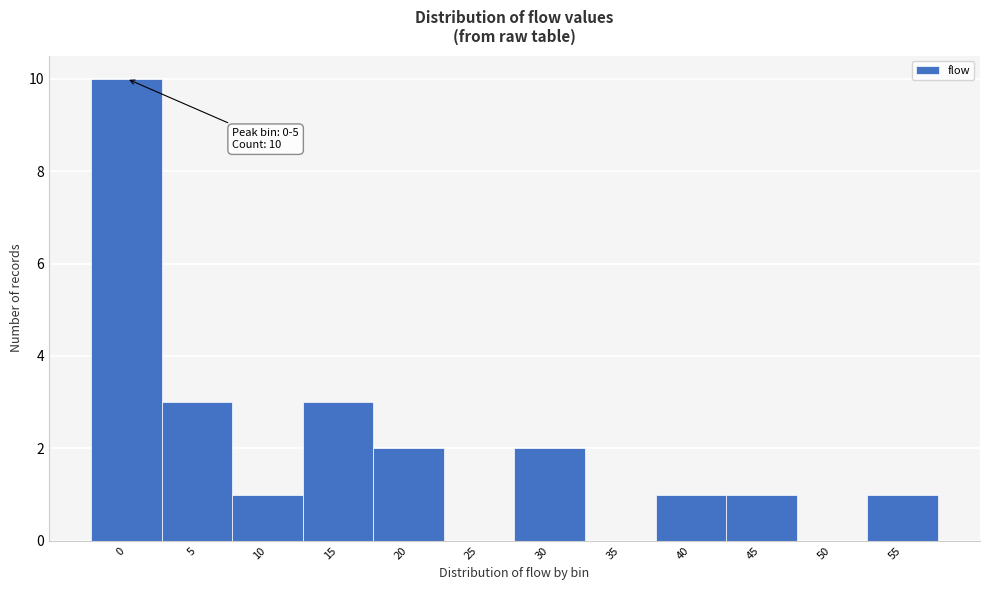

Reading right to left, what are all the values shown in this chart?

55=1	50=0	45=1	40=1	35=0	30=2	25=0	20=2	15=3	10=1	5=3	0=10